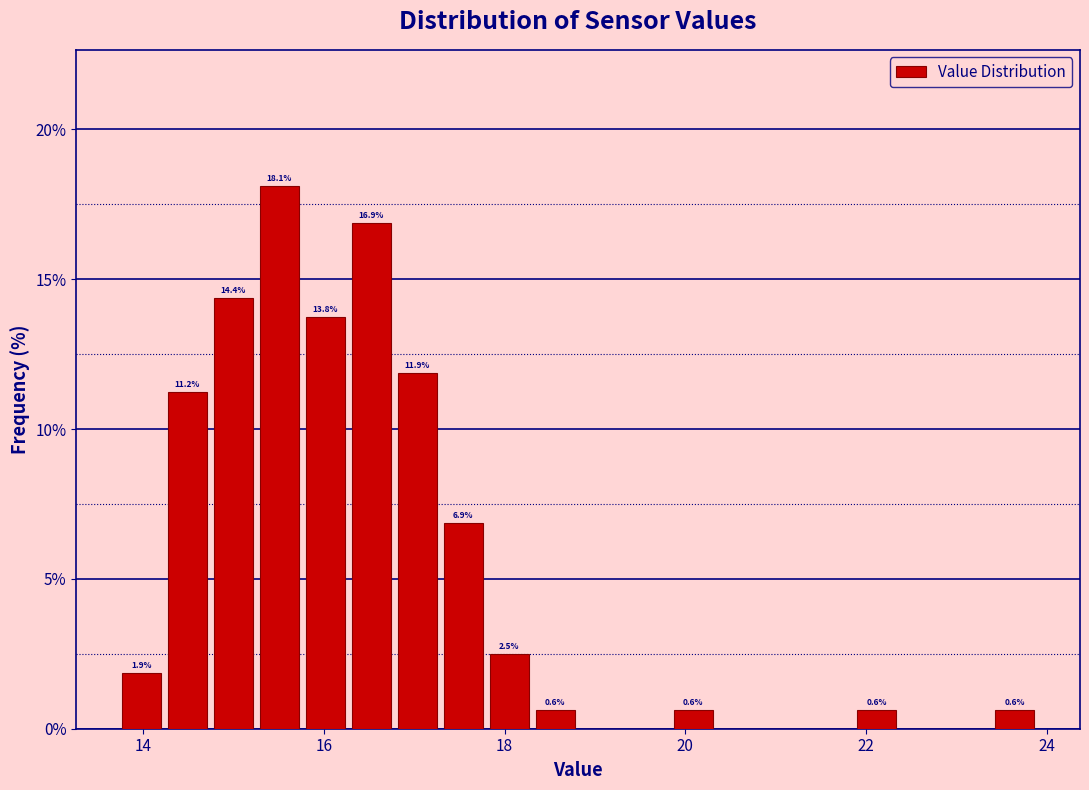

Read against the x-axis, roughly where is the centre of the tallest bar?

15.6